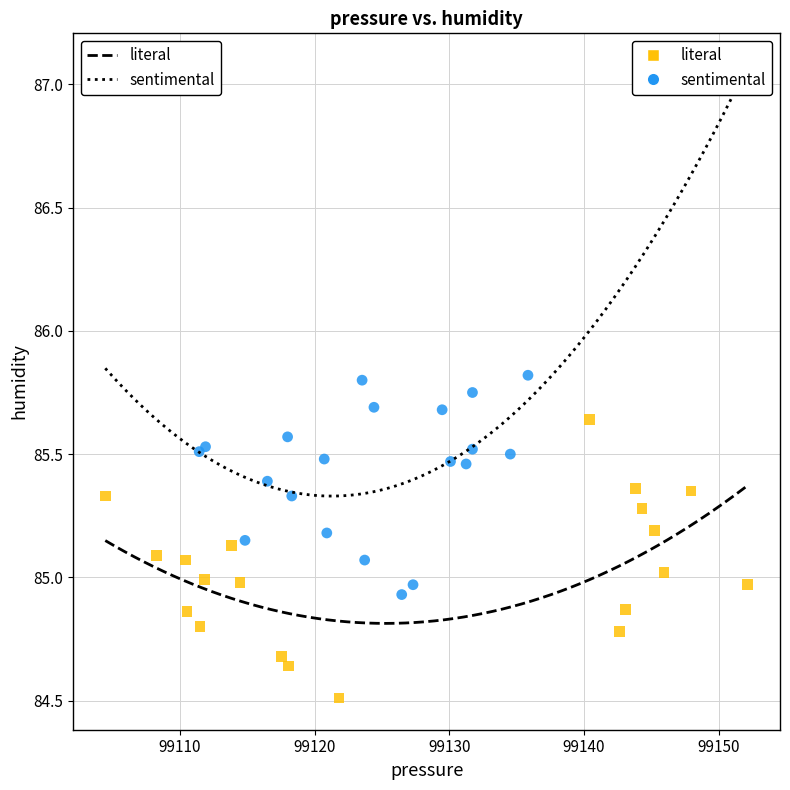

Which series reaches the maximum Y coordinate?

sentimental